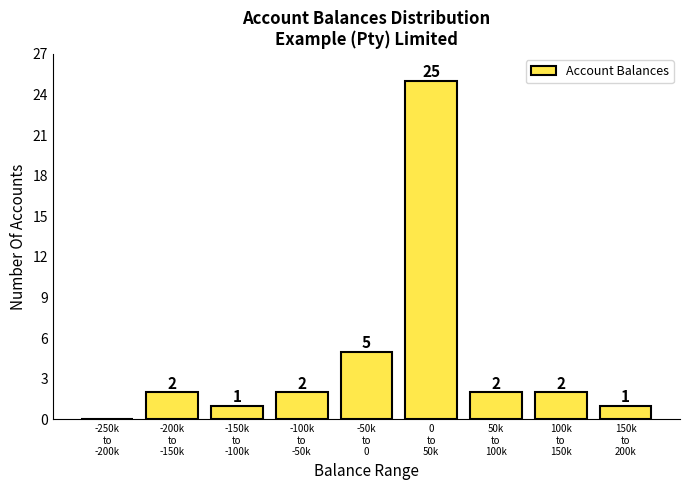

What is the maximum value shown in the chart?

25